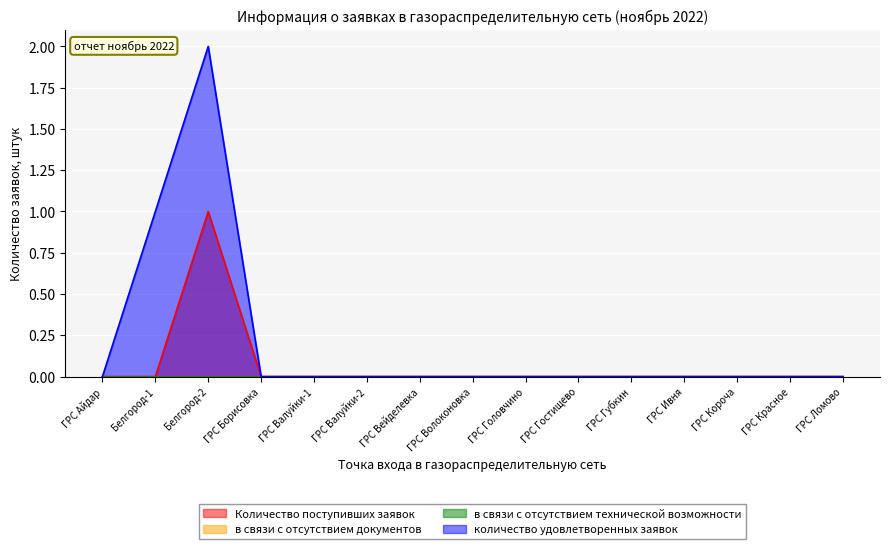

What position from the right is ГРС Валуйки-1?

11